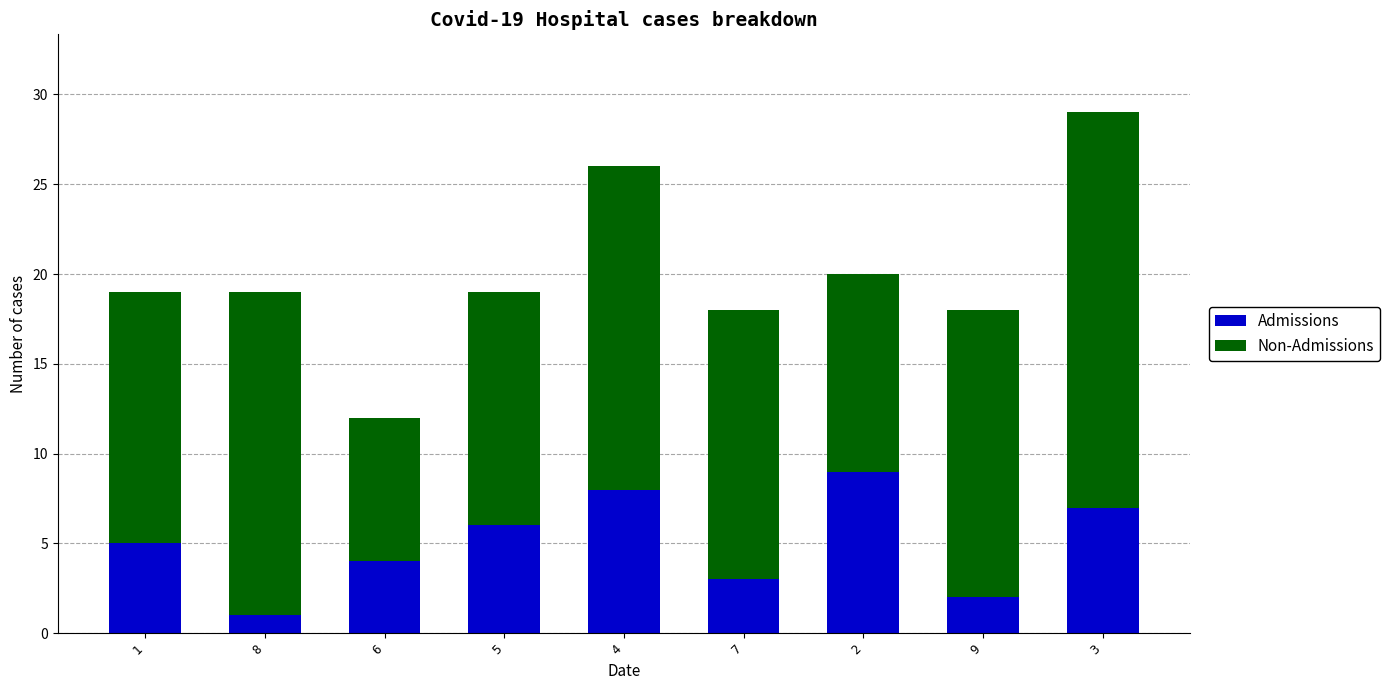

Reading left to right, list the values for the Admissions series.

1=5	8=1	6=4	5=6	4=8	7=3	2=9	9=2	3=7